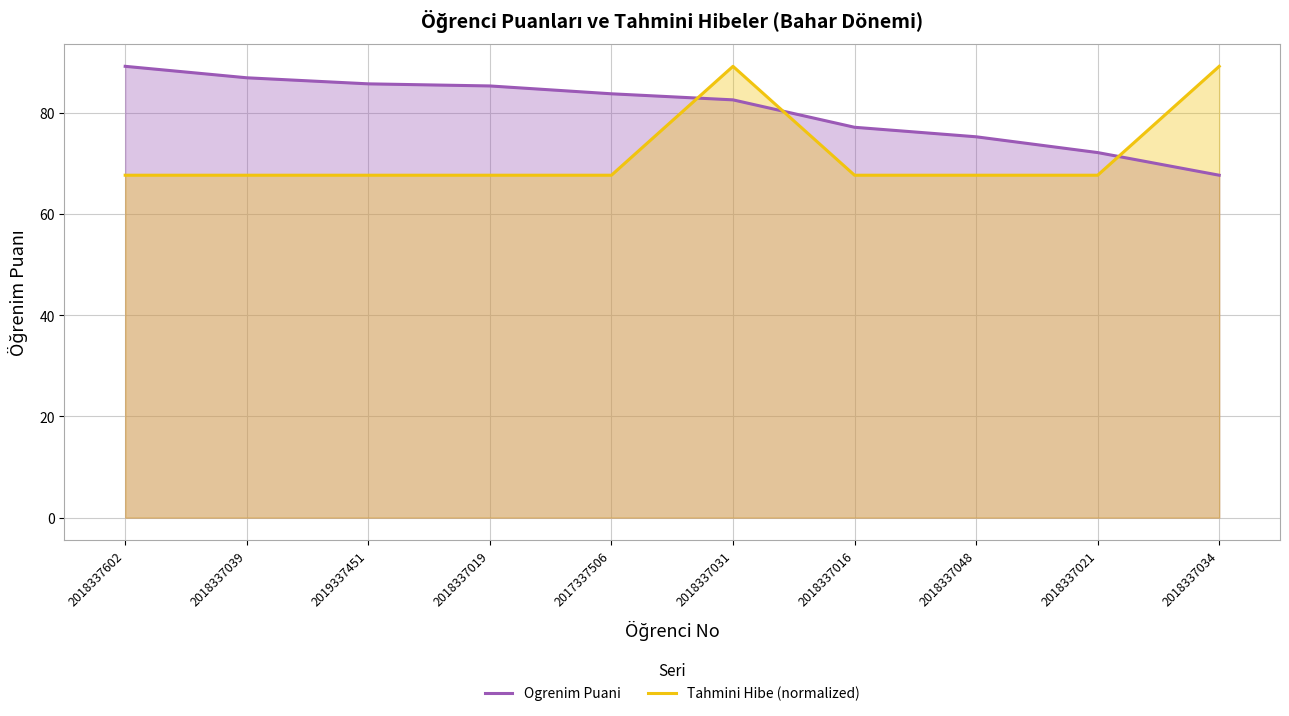

List the series in order of their overall mean, highest first.

Ogrenim Puani, Tahmini Hibe (normalized)